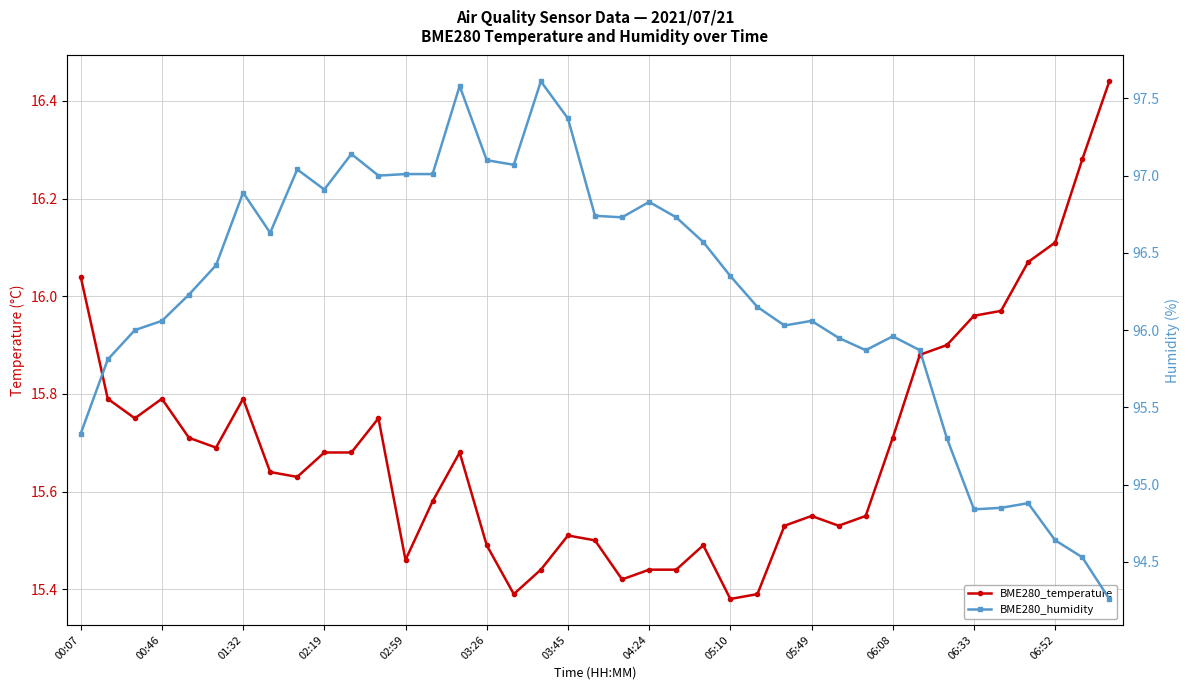

At 29, list the series in order from largest to smallest.

BME280_humidity, BME280_temperature